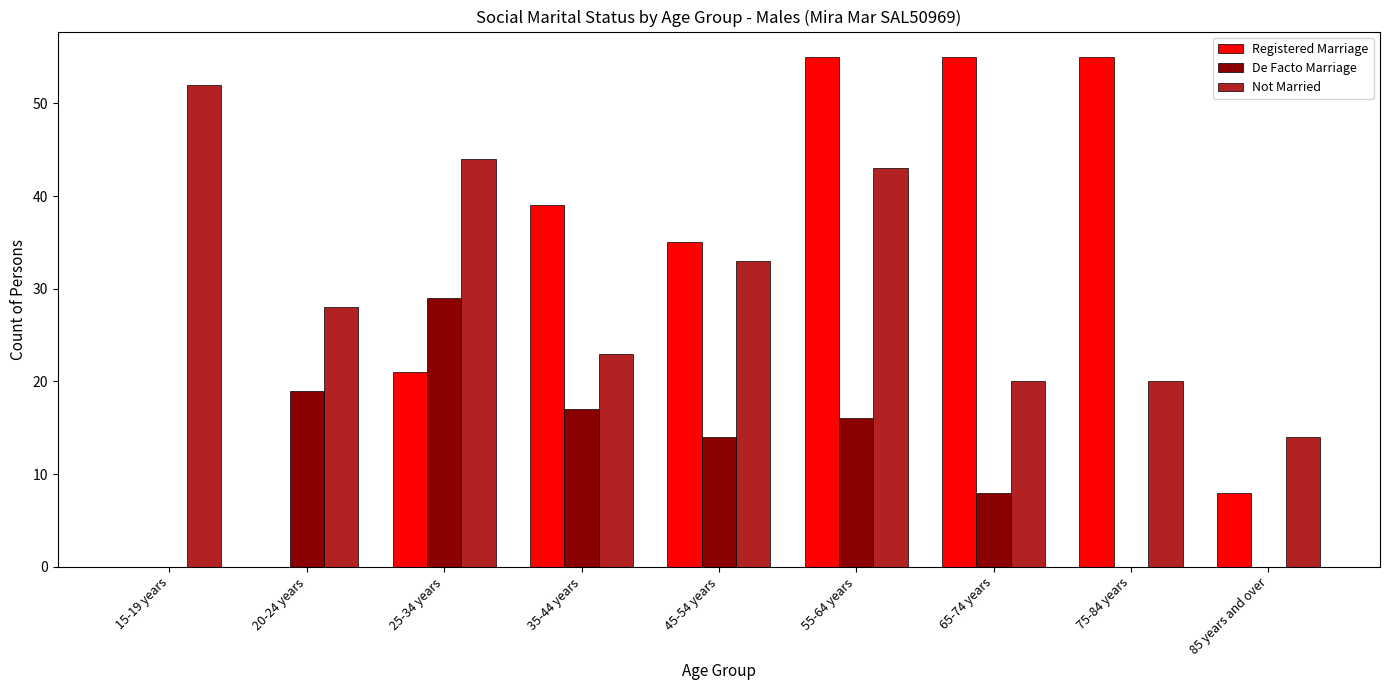

Where is Not Married nearest to the value 33?

45-54 years